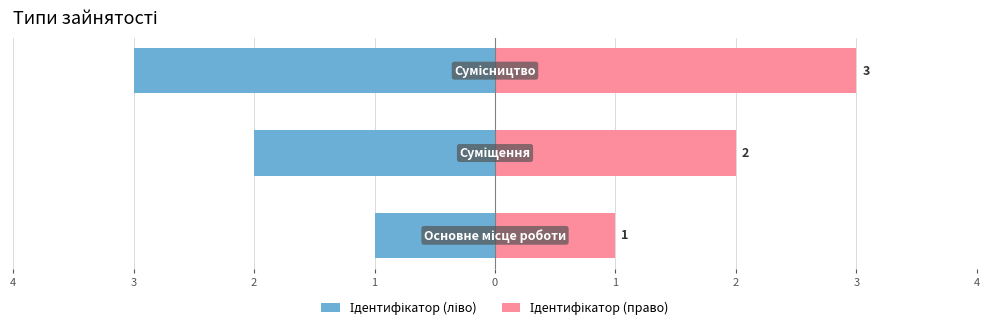

True or false: Ідентифікатор (ліво) has a value of -1 at 4.

False